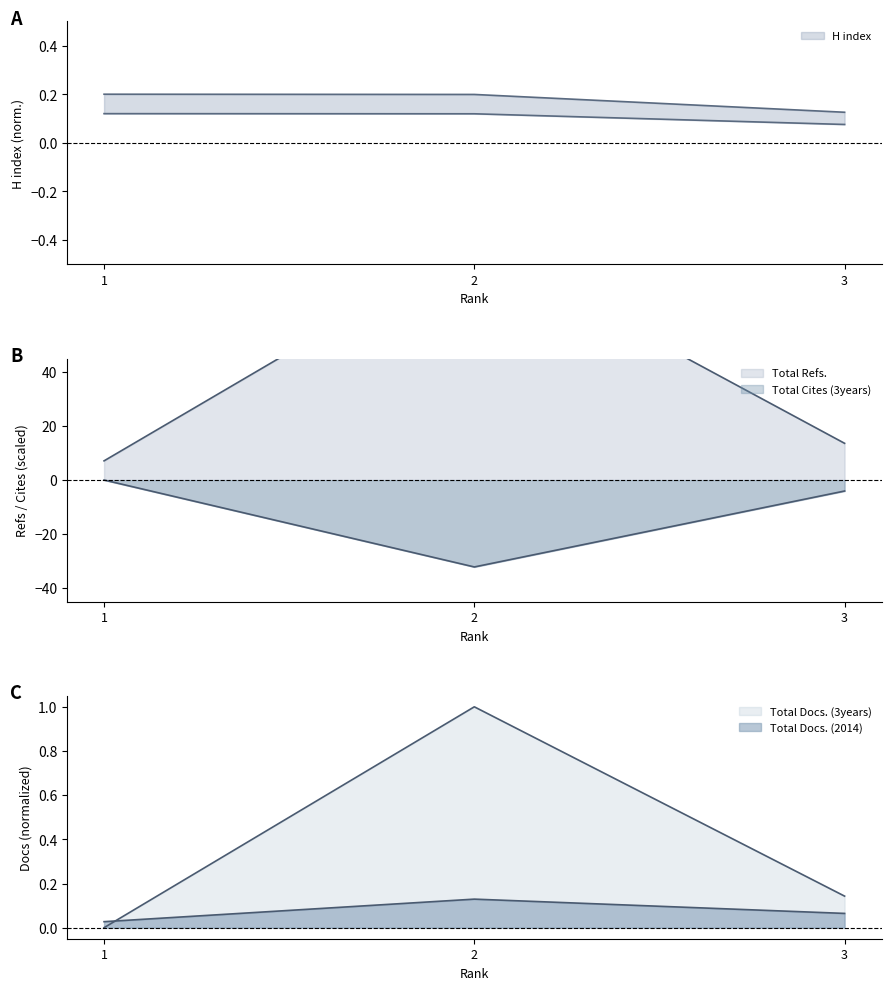

Where is H index nearest to the value 0?

3